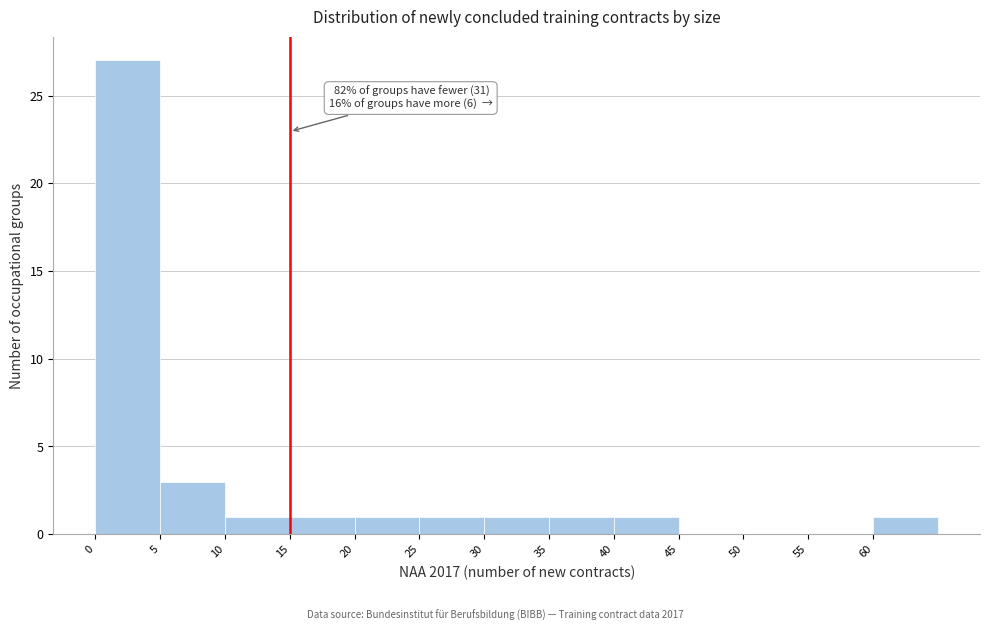

Over which range of the x-axis is the bar tallest?

0 to 5